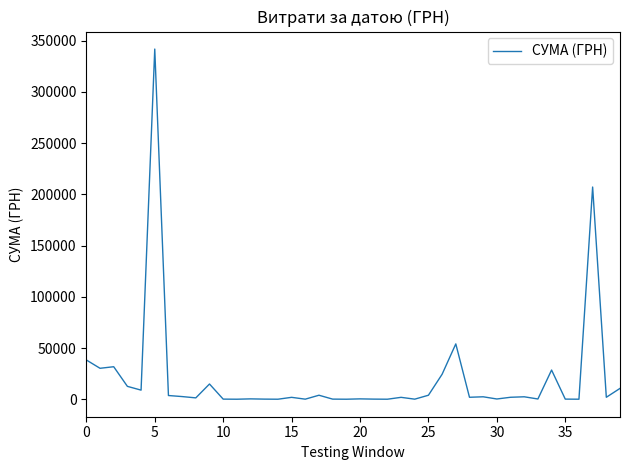

What is the greatest value displayed?

341851.2